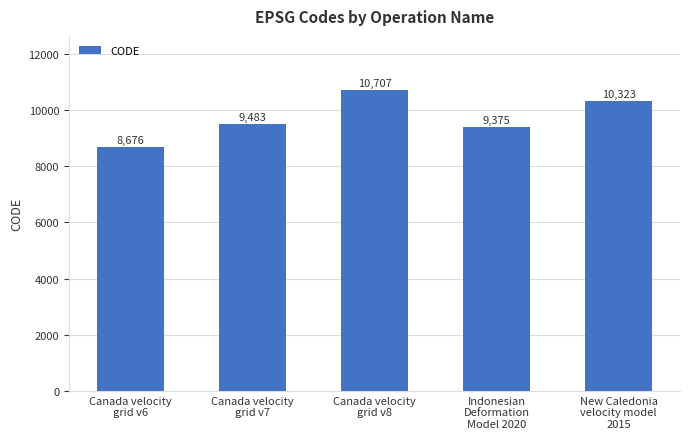

At which label is the value closest to 9691?

Canada velocity
grid v7